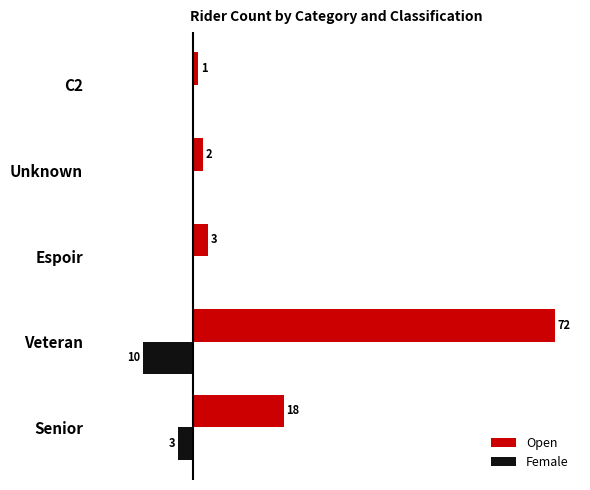

At which label is Open closest to 36?

Senior